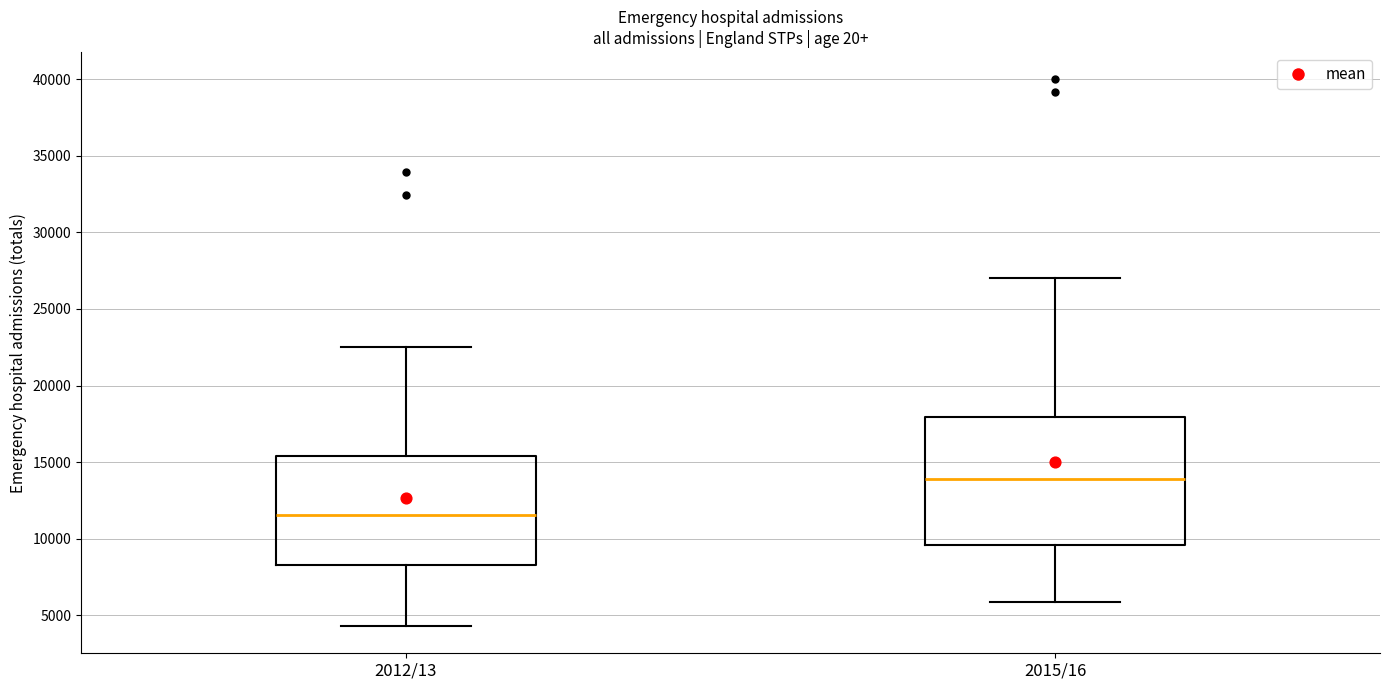

Reading left to right, transcribe this box plot: for each box, give where its median line is, the range the box spans, and where its two whiskers end, as read against the y-axis. The values are not printed on the chart, so give them approximately, as read against the axis.

2012/13: median 11500, box 8500 to 15500, whiskers 4500 to 22500
2015/16: median 14000, box 9500 to 18000, whiskers 6000 to 27000